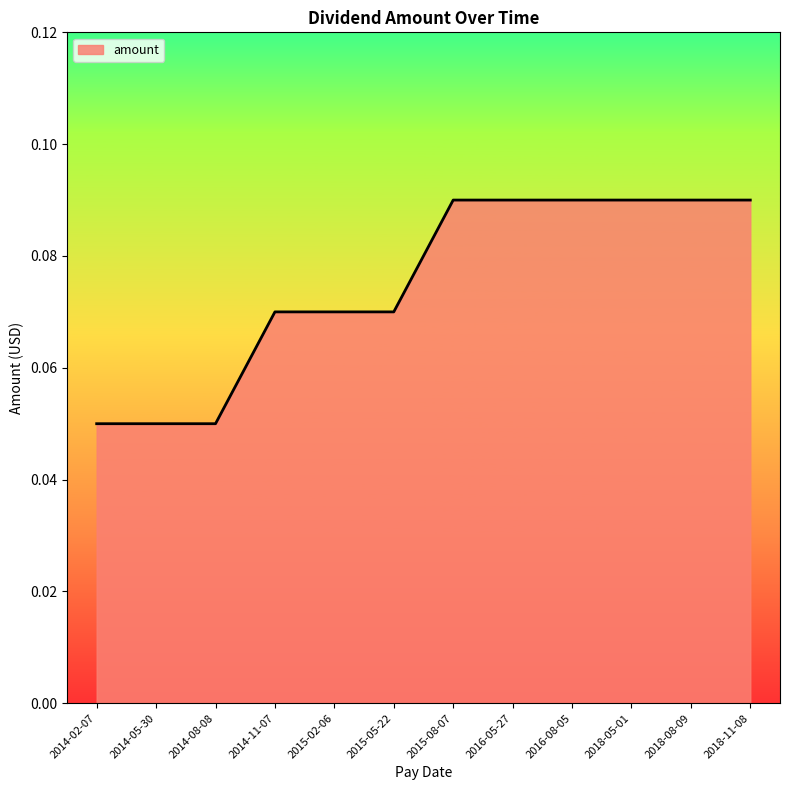

How many values are between 0 and 1?

12